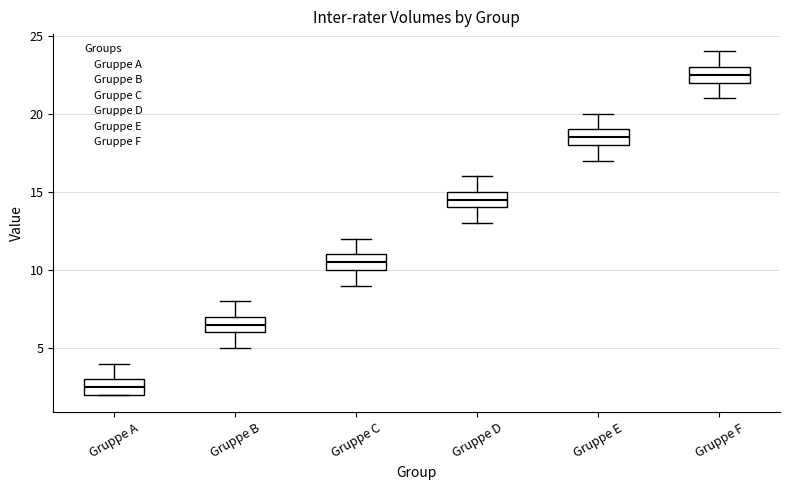

Reading left to right, transcribe this box plot: for each box, give where its median line is, the range the box spans, and where its two whiskers end, as read against the y-axis. The values are not printed on the chart, so give them approximately, as read against the axis.

Gruppe A: median 2.5, box 2.0 to 3.0, whiskers 2.0 to 4.0
Gruppe B: median 6.5, box 6.0 to 7.0, whiskers 5.0 to 8.0
Gruppe C: median 10.5, box 10.0 to 11.0, whiskers 9.0 to 12.0
Gruppe D: median 14.5, box 14.0 to 15.0, whiskers 13.0 to 16.0
Gruppe E: median 18.5, box 18.0 to 19.0, whiskers 17.0 to 20.0
Gruppe F: median 22.5, box 22.0 to 23.0, whiskers 21.0 to 24.0